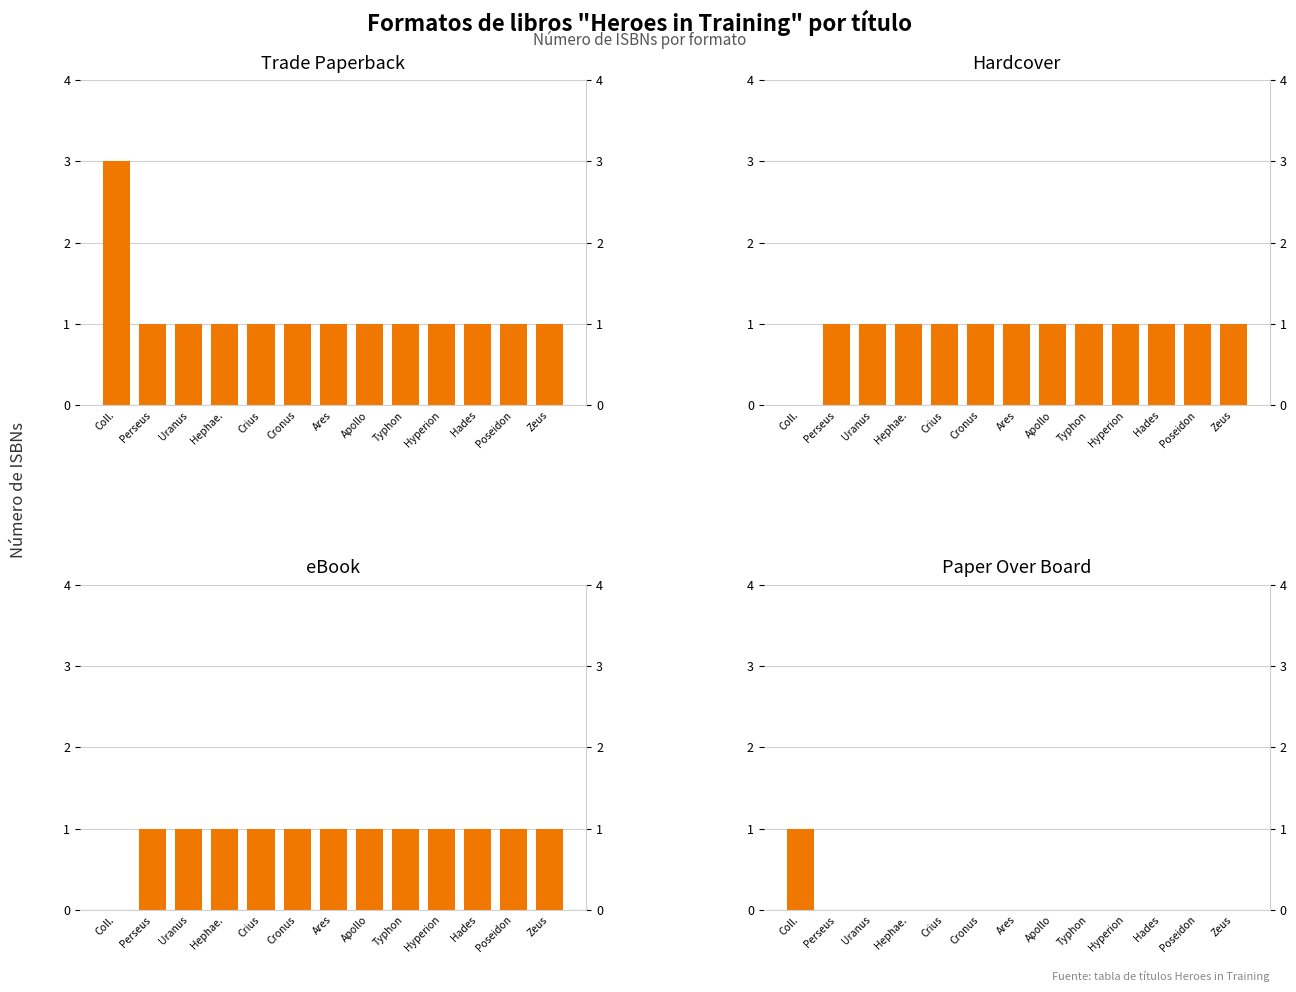

What is the difference between the second highest and minimum values in the eBook series?

1